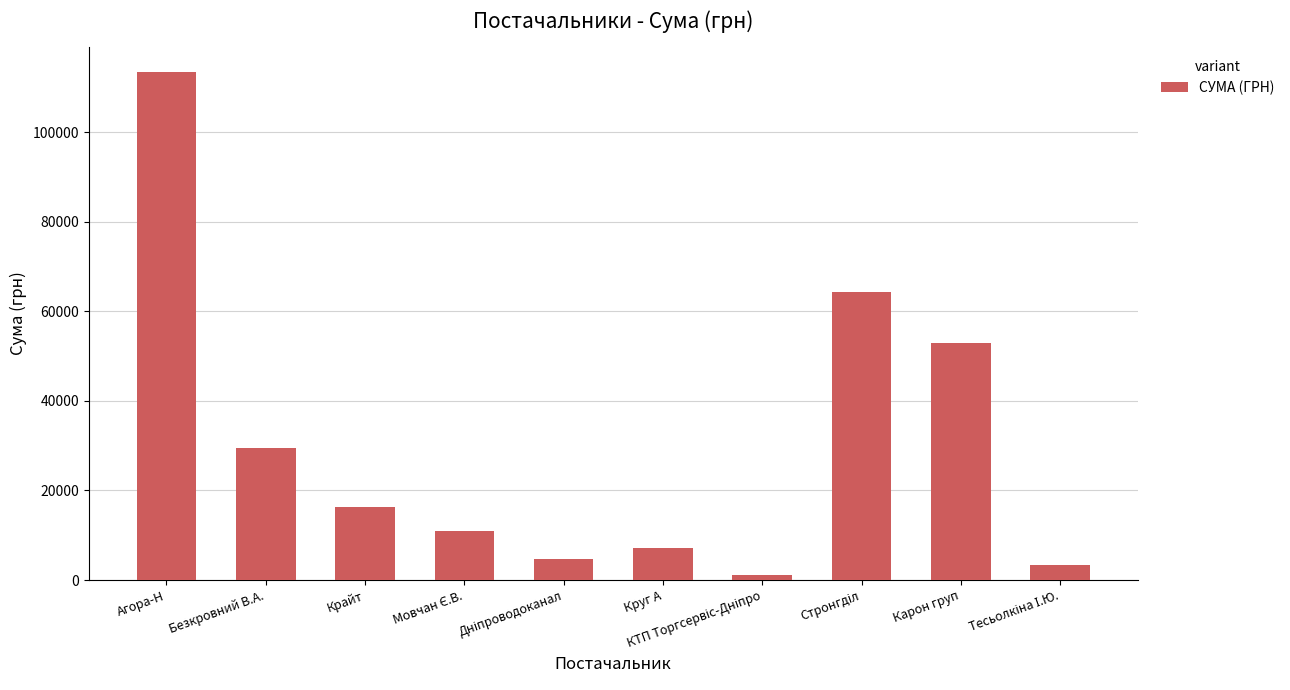

What is the sum of the values at Агора-Н and Крайт?

129656.7